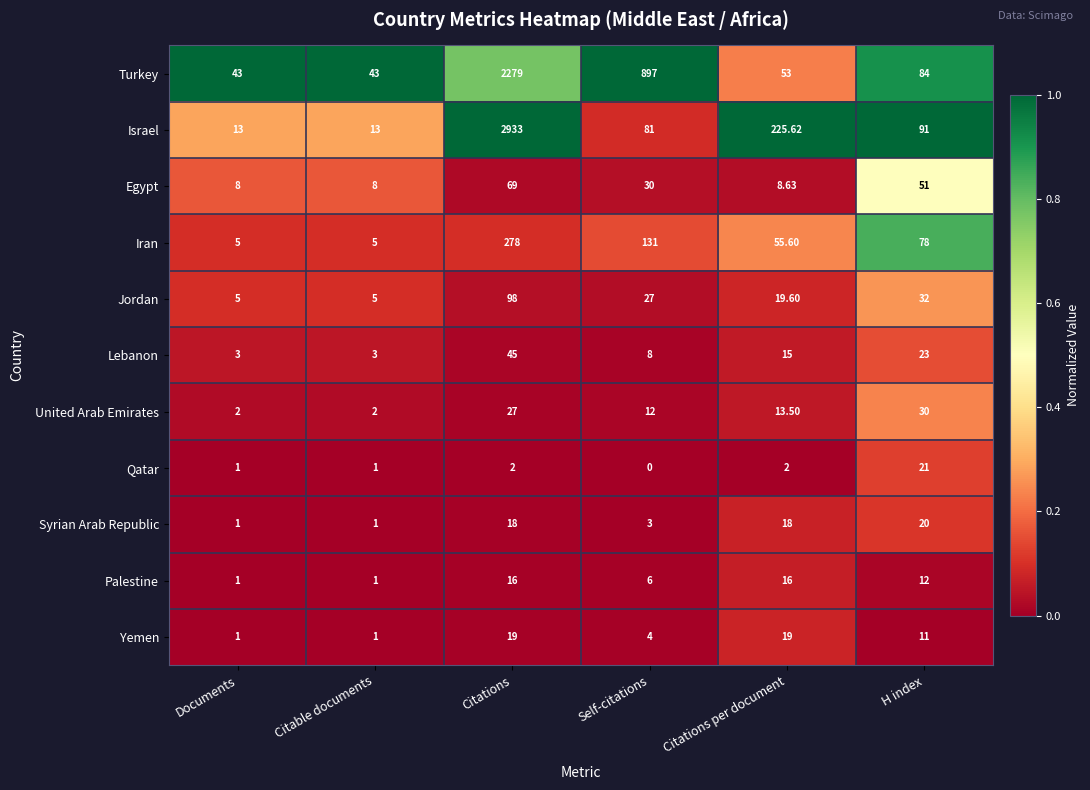

Which series changed the most between Citable documents and Self-citations?

Turkey